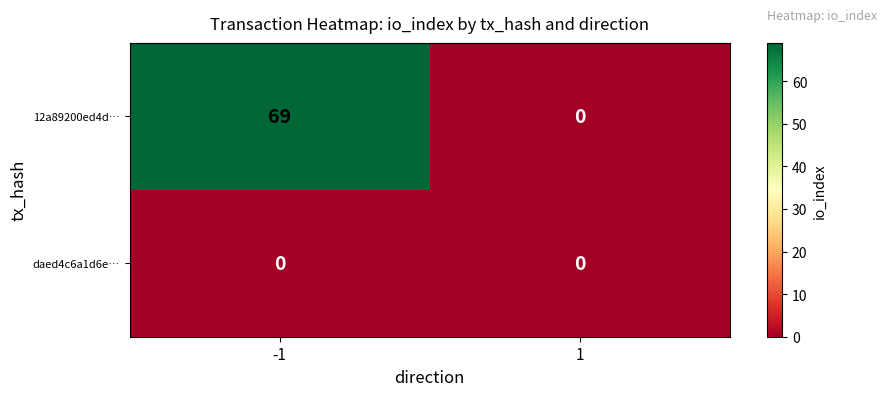

Read the 12a89200ed4d… value at -1, to the nearest 10.

70